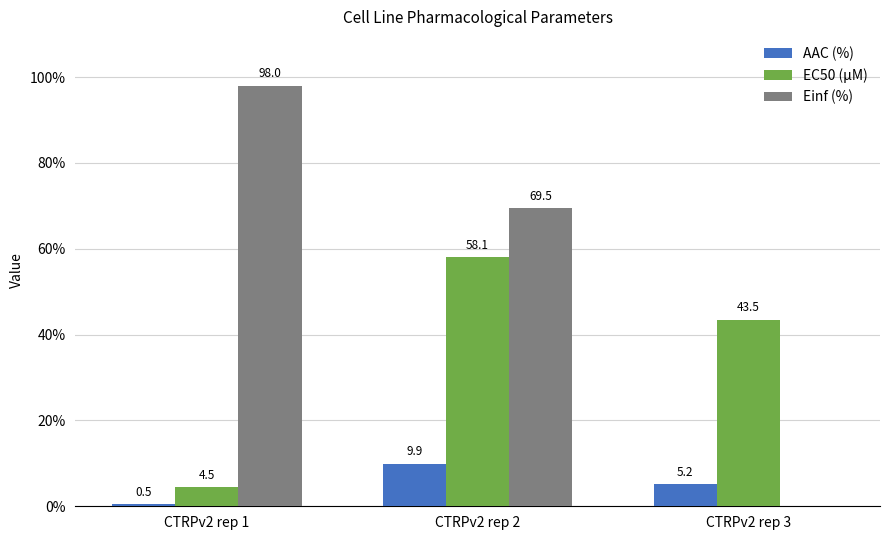

Reading left to right, list all the values displayed in this chart.

AAC (%): 0.5	9.9	5.2
EC50 (µM): 4.5	58.1	43.5
Einf (%): 98.0	69.5	0.0